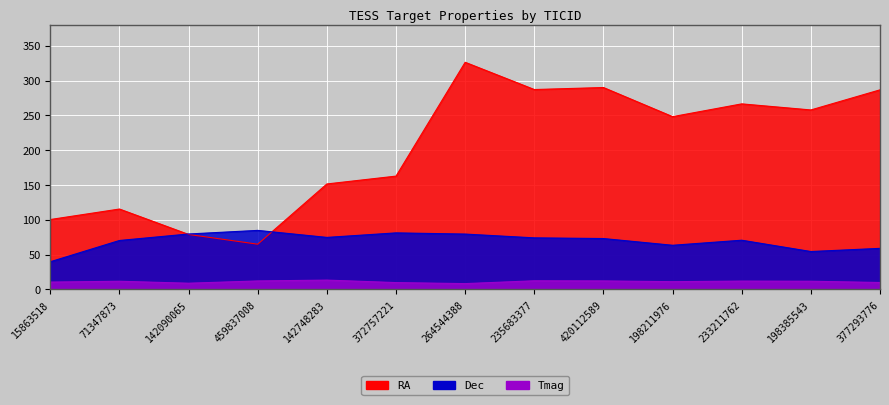

What is the difference between the RA values at 420112589 and 372757221?

127.3